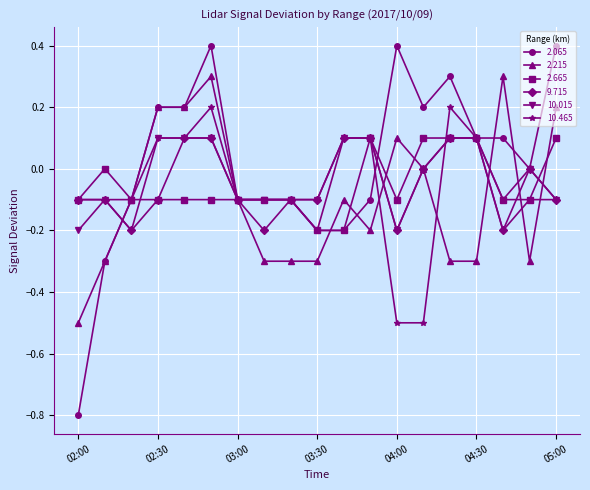

True or false: 2.065 and 10.465 intersect in this chart.

True